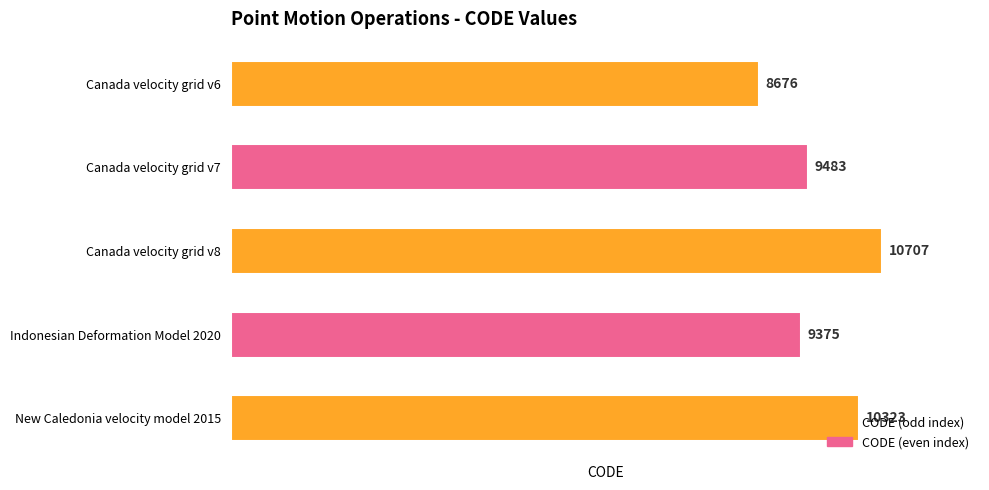

What is the sum of the values at New Caledonia velocity model 2015 and Canada velocity grid v6?

18999